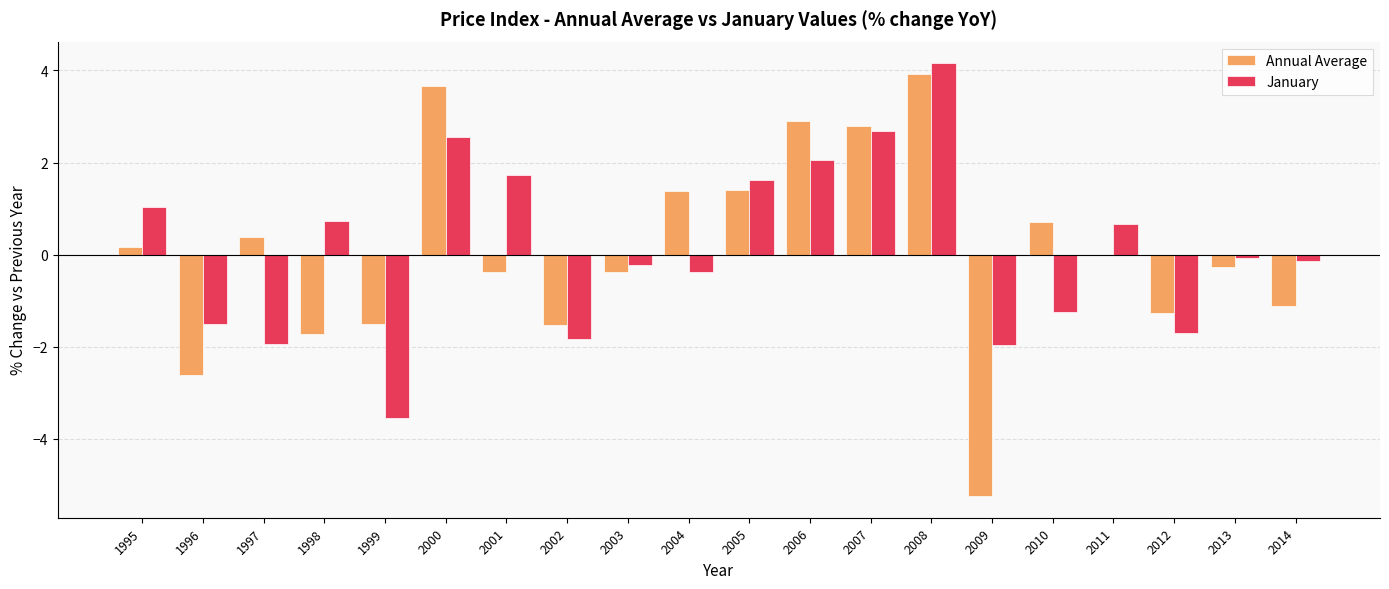

What is the approximate value of Annual Average at 2004?

1.4